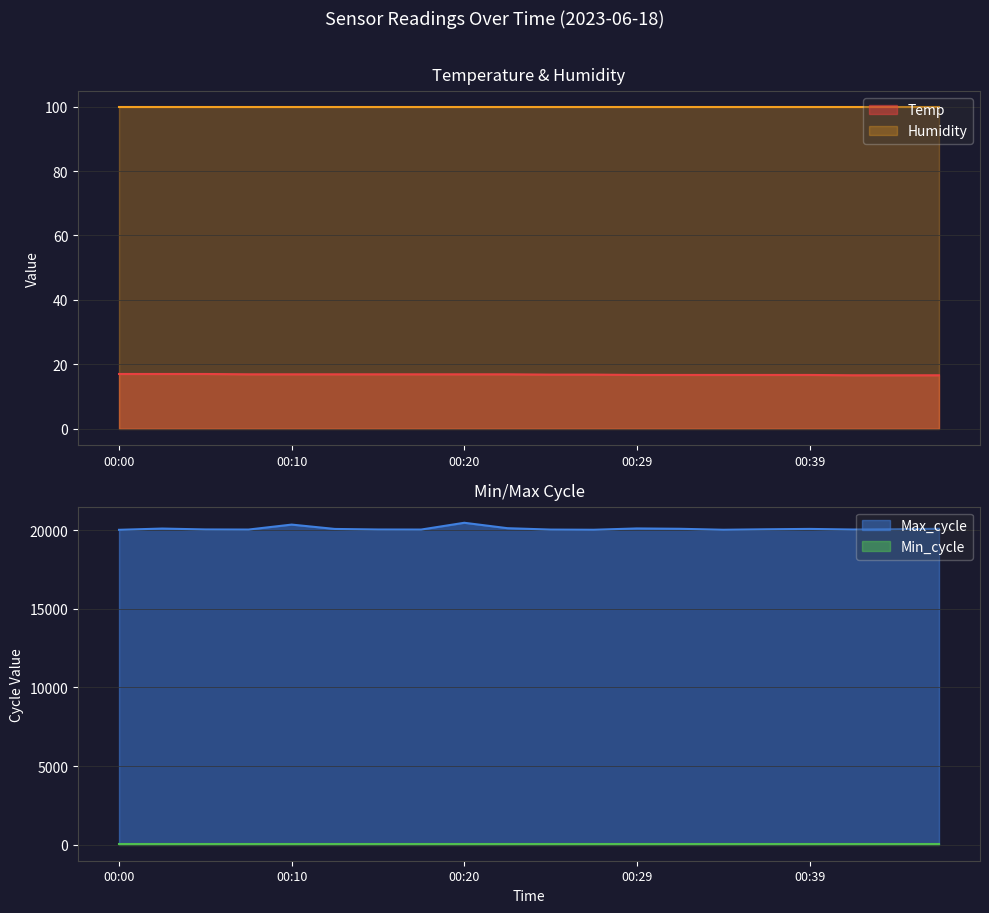

Between 00:07 and 00:32, which series saw the biggest shift?

Max_cycle